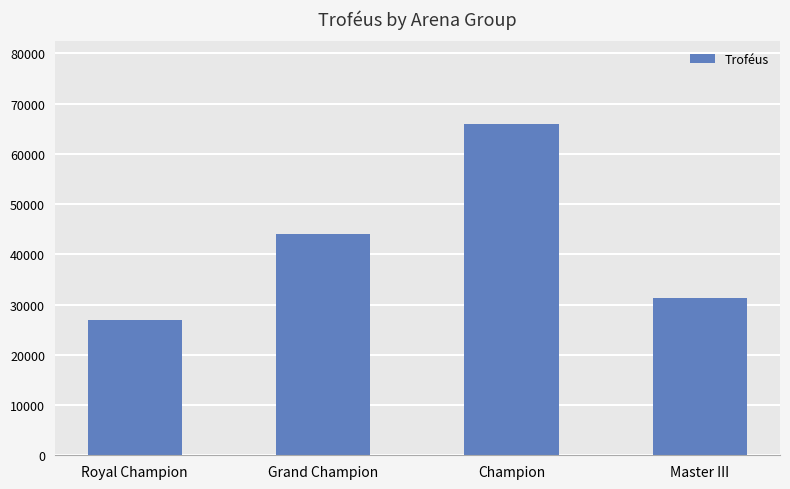

How many data points does each series have?

4